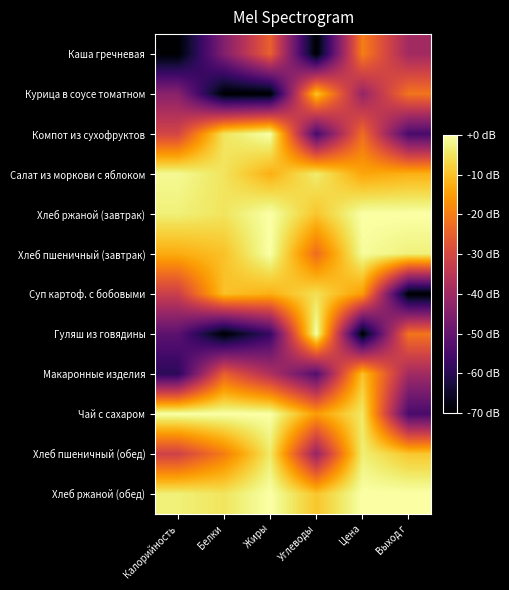

Reading left to right, extract all data points from this chart.

Каша гречневая: Калорийность=-70.0	Белки=-45.0	Жиры=-24.7	Углеводы=-70.0	Цена=-19.8	Выход г=-39.6
Курица в соусе томатном: Калорийность=-43.8	Белки=-70.0	Жиры=-70.0	Углеводы=-9.5	Цена=-41.8	Выход г=-21.3
Компот из сухофруктов: Калорийность=-30.4	Белки=-5.0	Жиры=0.0	Углеводы=-54.9	Цена=-22.6	Выход г=-54.8
Салат из моркови с яблоком: Калорийность=-1.4	Белки=-5.0	Жиры=-12.4	Углеводы=-3.8	Цена=-13.8	Выход г=-12.2
Хлеб ржаной (завтрак): Калорийность=-3.1	Белки=-5.0	Жиры=0.0	Углеводы=-9.5	Цена=0.0	Выход г=0.0
Хлеб пшеничный (завтрак): Калорийность=-12.9	Белки=-10.0	Жиры=0.0	Углеводы=-22.7	Цена=-0.8	Выход г=-3.0
Суп картоф. с бобовыми: Калорийность=-32.2	Белки=-10.0	Жиры=-12.4	Углеводы=-5.7	Цена=-15.2	Выход г=-70.0
Гуляш из говядины: Калорийность=-51.4	Белки=-70.0	Жиры=-57.6	Углеводы=0.0	Цена=-70.0	Выход г=-21.3
Макаронные изделия: Калорийность=-59.5	Белки=-25.0	Жиры=-37.1	Углеводы=-53.0	Цена=-9.9	Выход г=-39.6
Чай с сахаром: Калорийность=0.0	Белки=0.0	Жиры=0.0	Углеводы=-15.1	Цена=-4.4	Выход г=-54.8
Хлеб пшеничный (обед): Калорийность=-31.5	Белки=-20.0	Жиры=-4.1	Углеводы=-41.6	Цена=-3.4	Выход г=-9.1
Хлеб ржаной (обед): Калорийность=-3.1	Белки=-5.0	Жиры=0.0	Углеводы=-9.5	Цена=0.0	Выход г=0.0